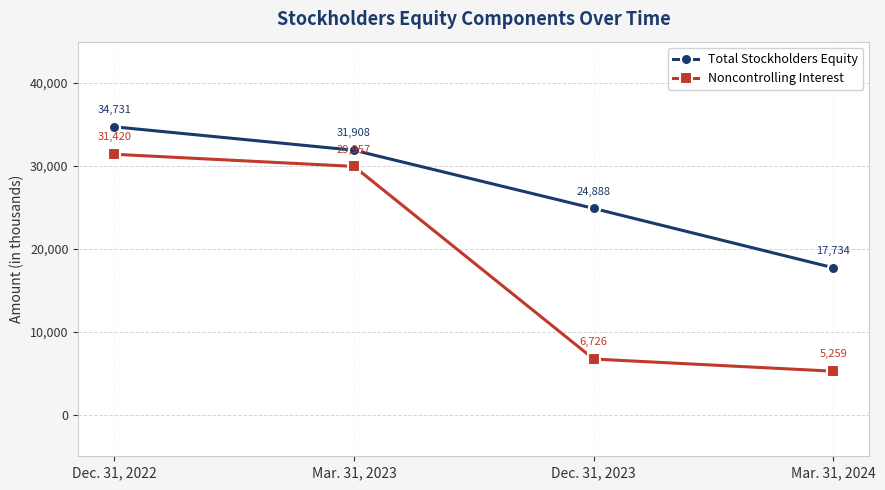

How many distinct data groups are displayed?

2